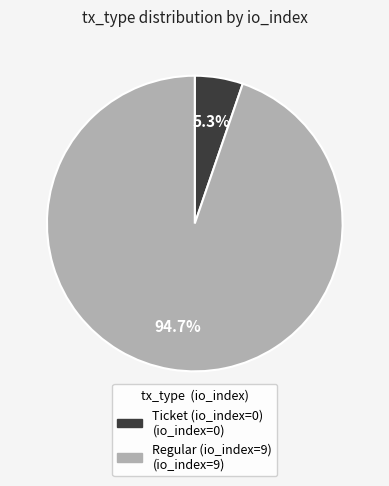

What is the majority slice?

Regular (io_index=9)